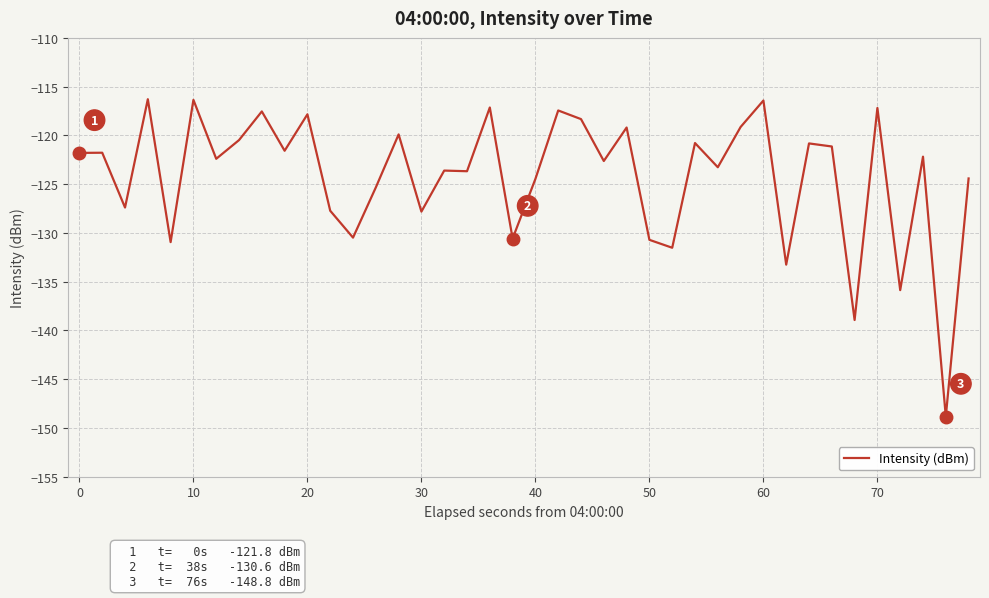

What is the greatest value displayed?

-116.3